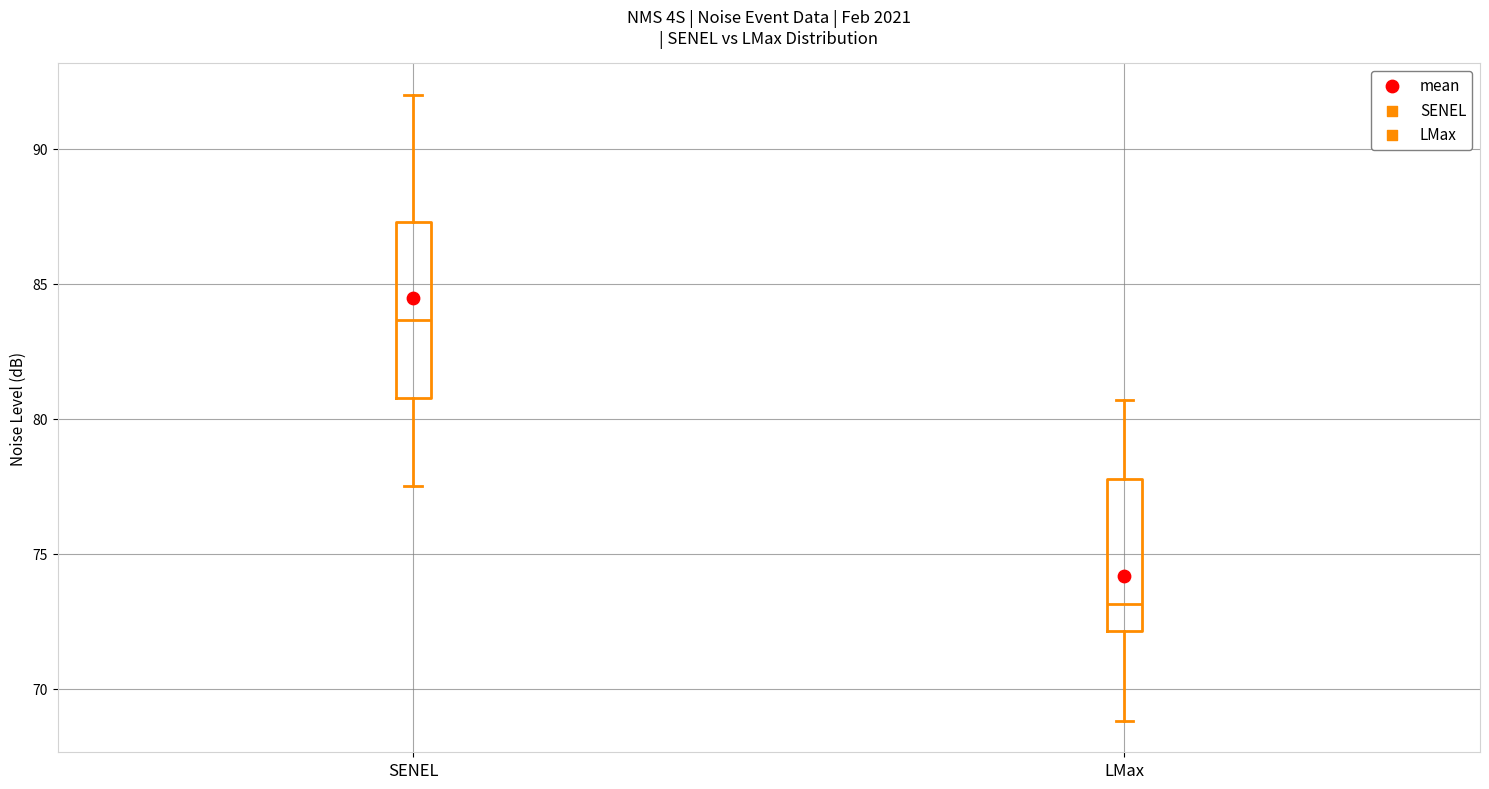

Comparing the boxes themselves (not the whiskers), which one is the tallest?

SENEL